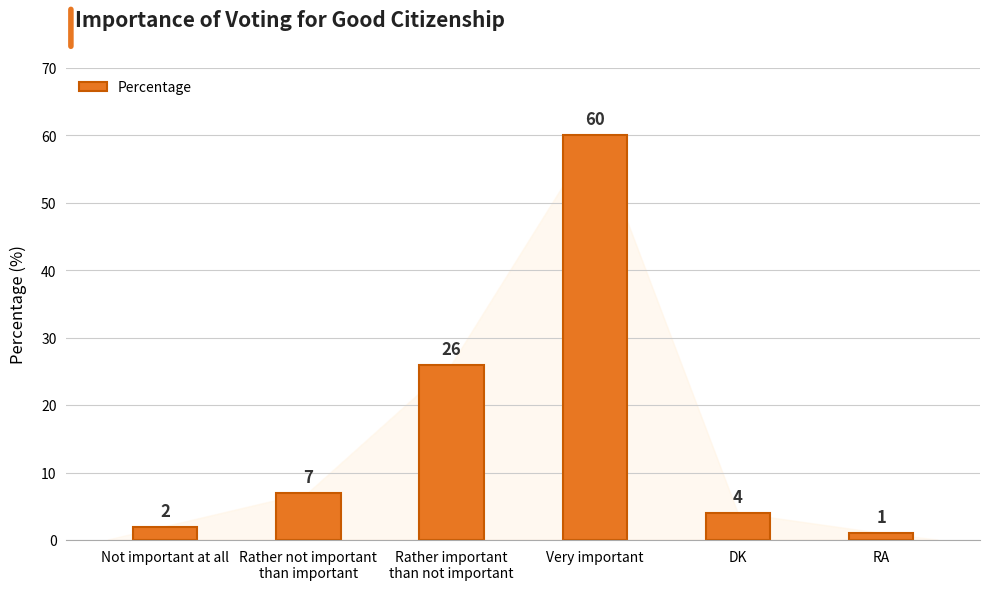

Rank the categories by value from highest to lowest.

Very important, Rather important
than not important, Rather not important
than important, DK, Not important at all, RA